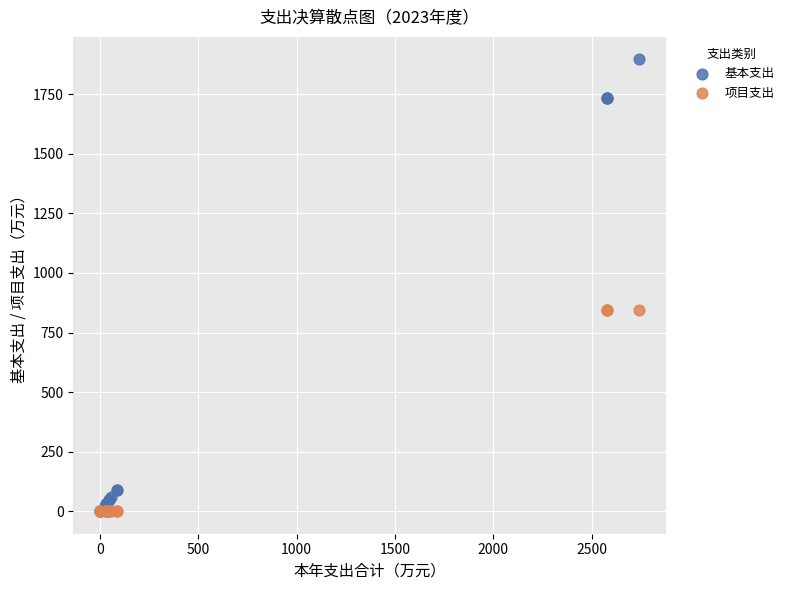

What are all the series names shown in the legend?

基本支出, 项目支出